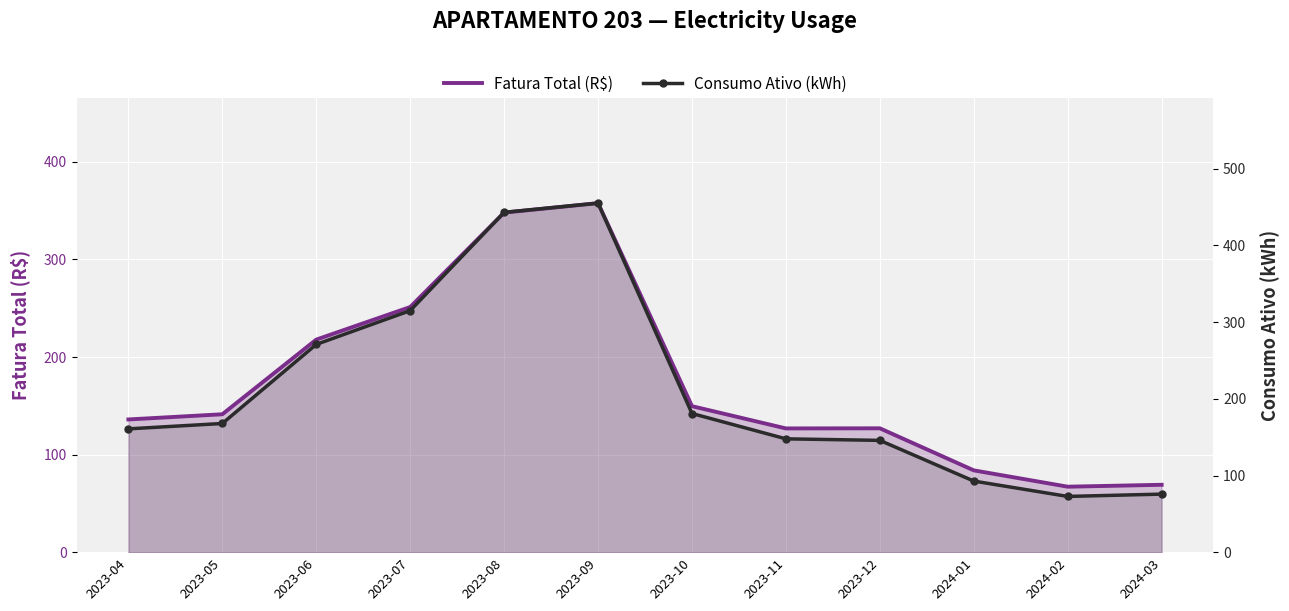

At which category does the chart reach its minimum across all series?

2024-02